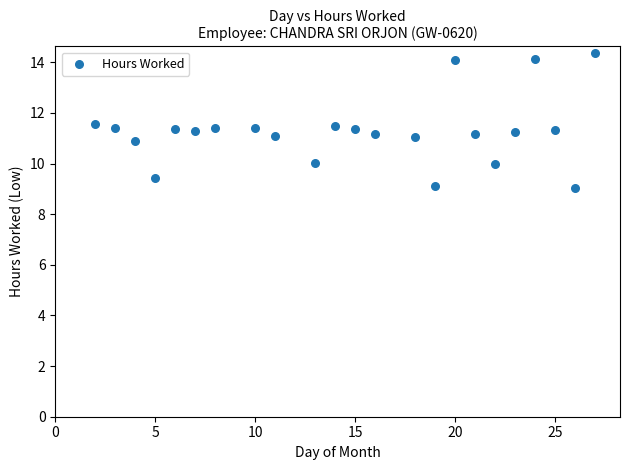

What is the range of X values (max minus min)?

25.0